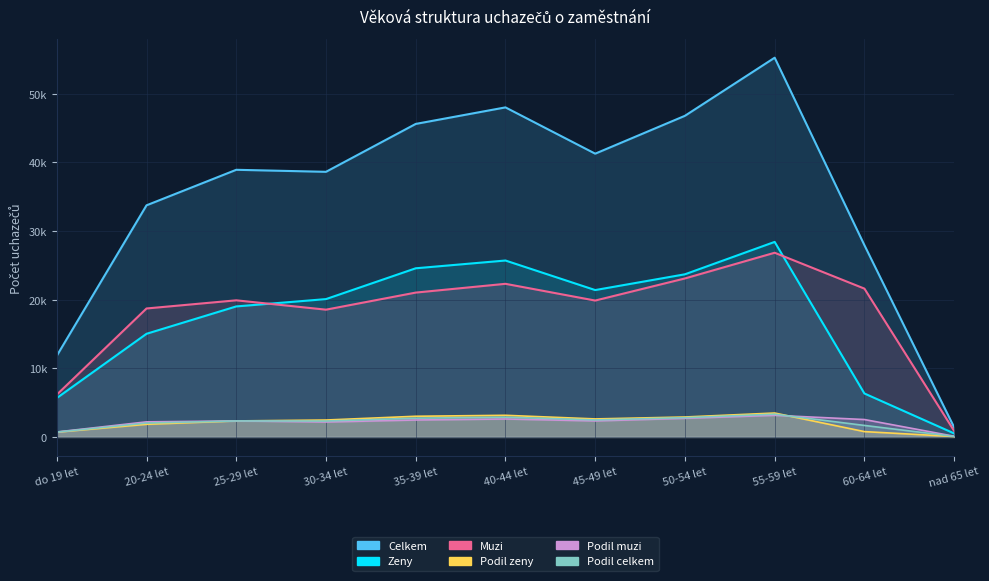

What are all the series names shown in the legend?

Celkem, Zeny, Muzi, Podil zeny, Podil muzi, Podil celkem